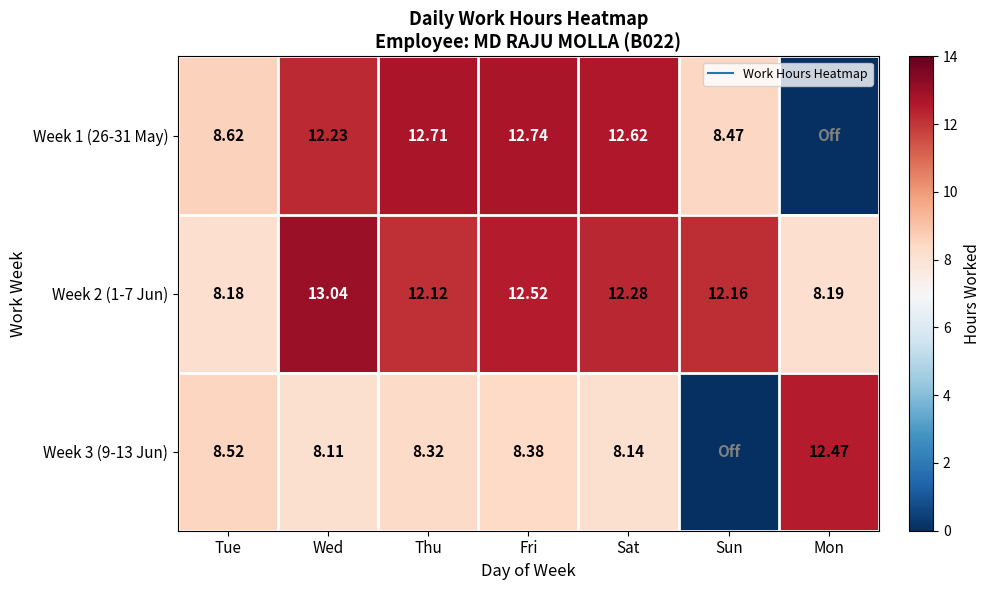

At which label does Week 1 (26-31 May) reach its peak?

Fri